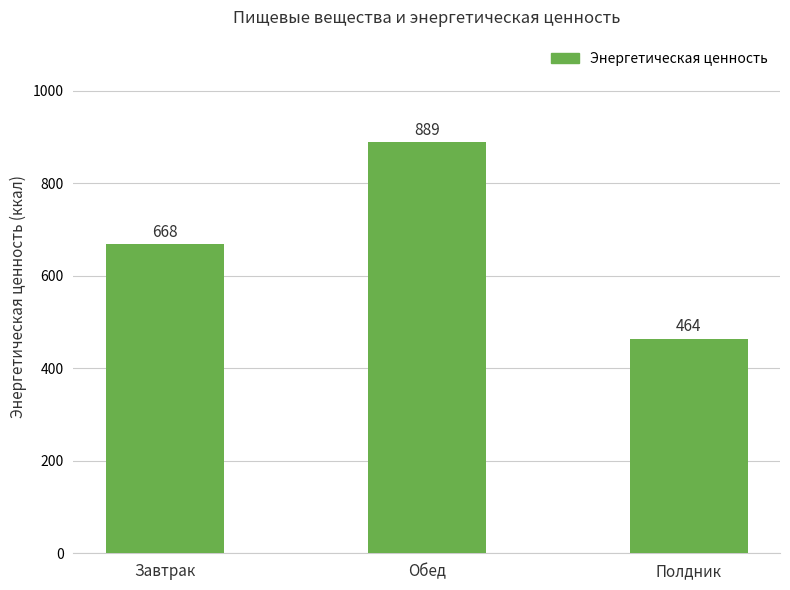

How many distinct data groups are displayed?

1